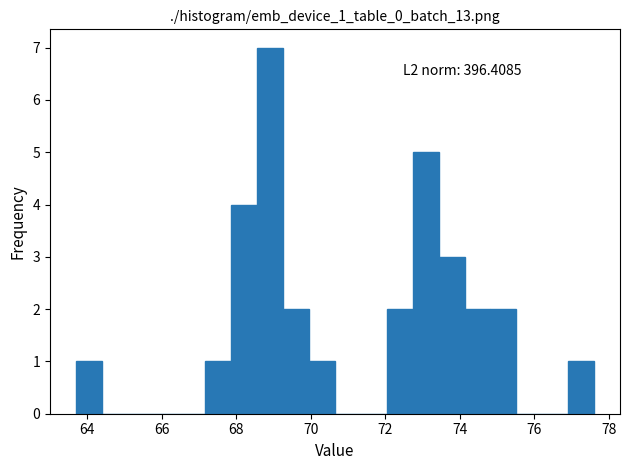

Read against the x-axis, roughly where is the centre of the tallest bar?

69.0